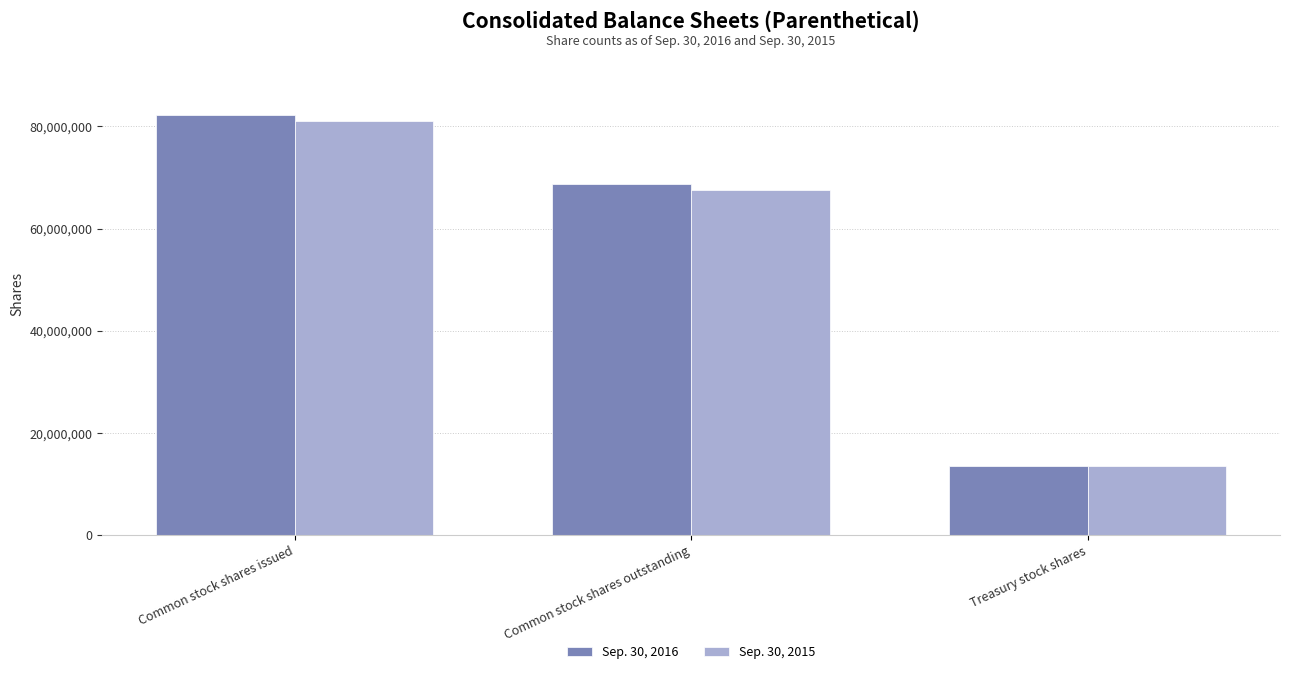

Which series has the widest spread of values?

Sep. 30, 2016